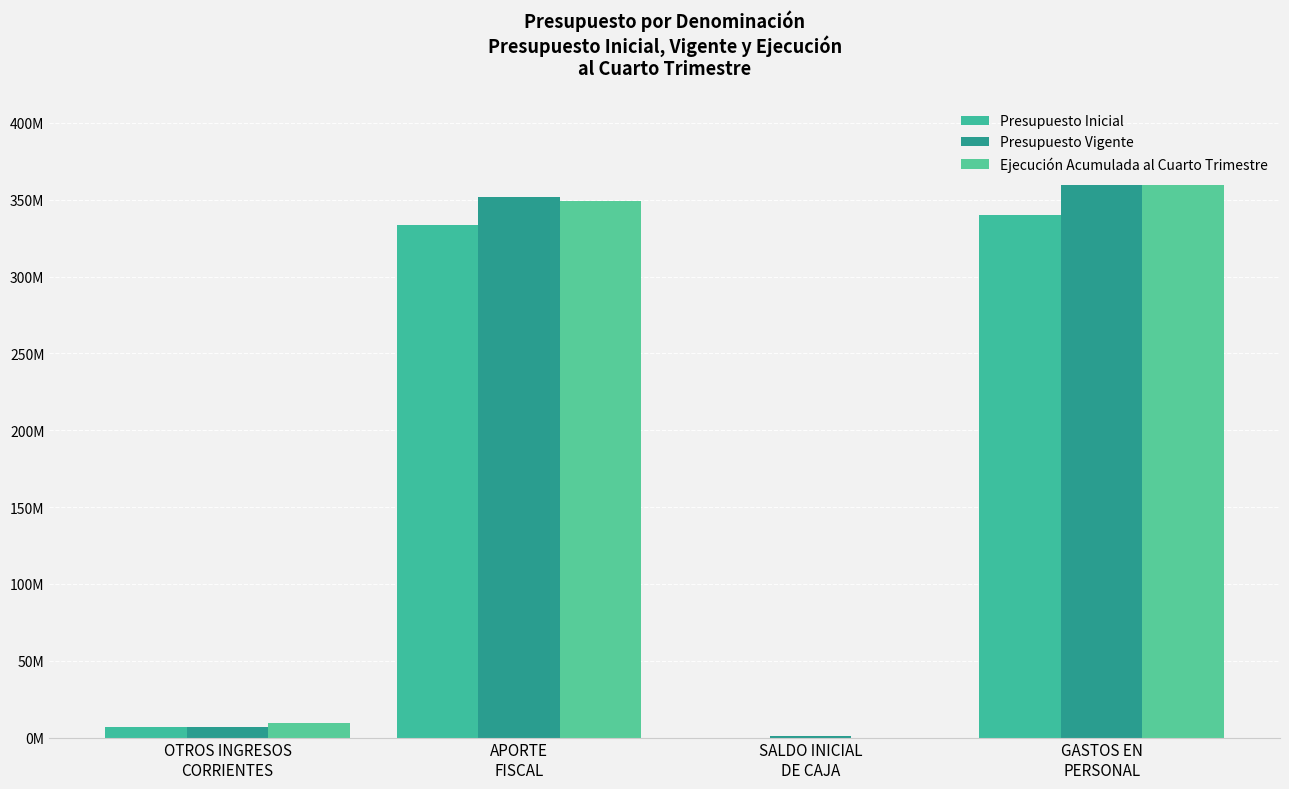

What is the total value across all series at GASTOS EN
PERSONAL?

1059262090